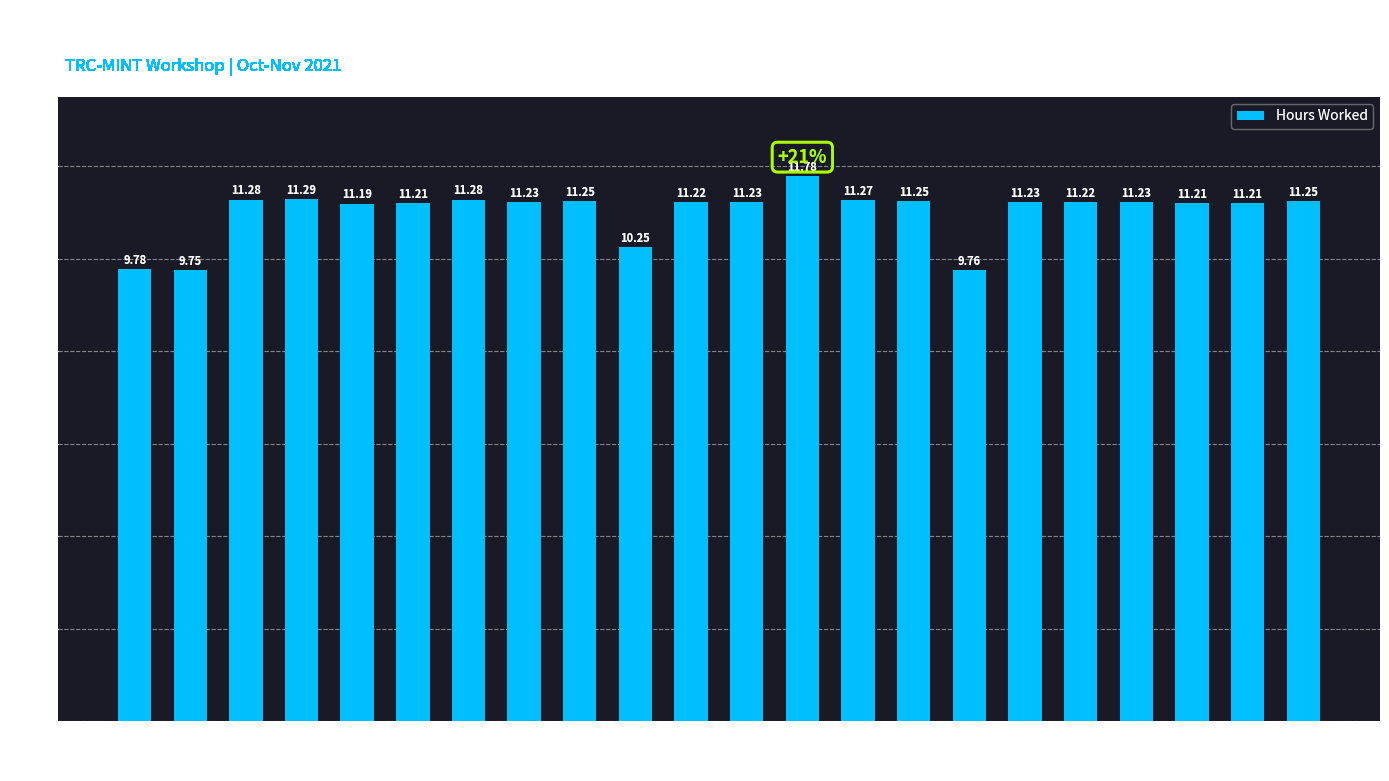

What is the change in value from 21-Thu to 16-Tue?

+1.5